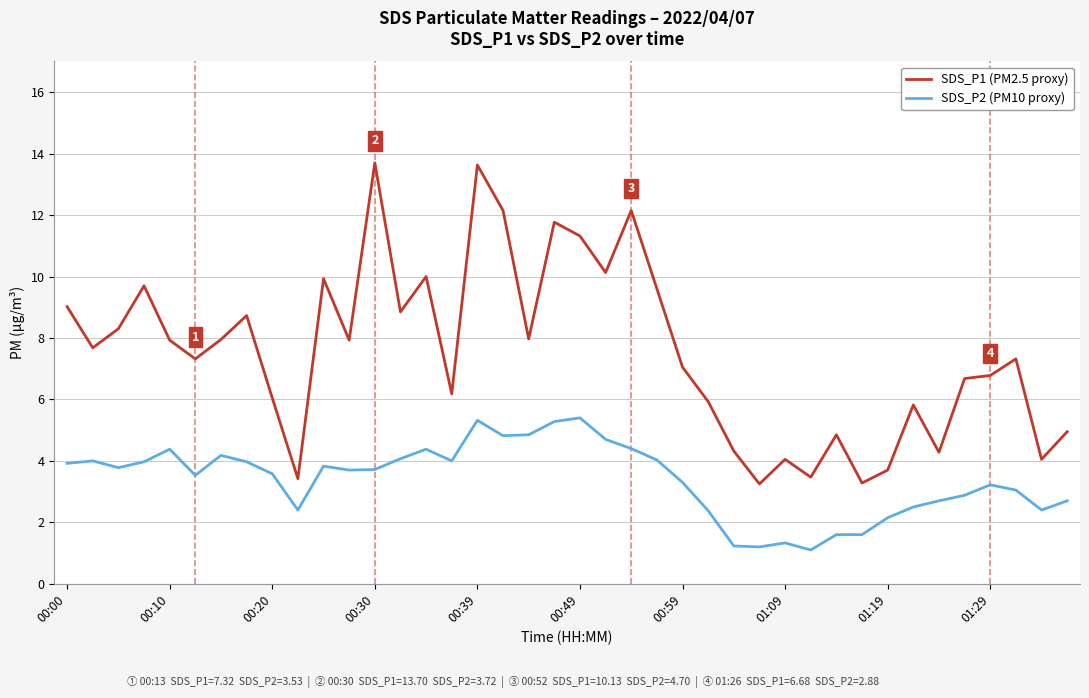

Which series has the largest total across all categories?

SDS_P1 (PM2.5 proxy)